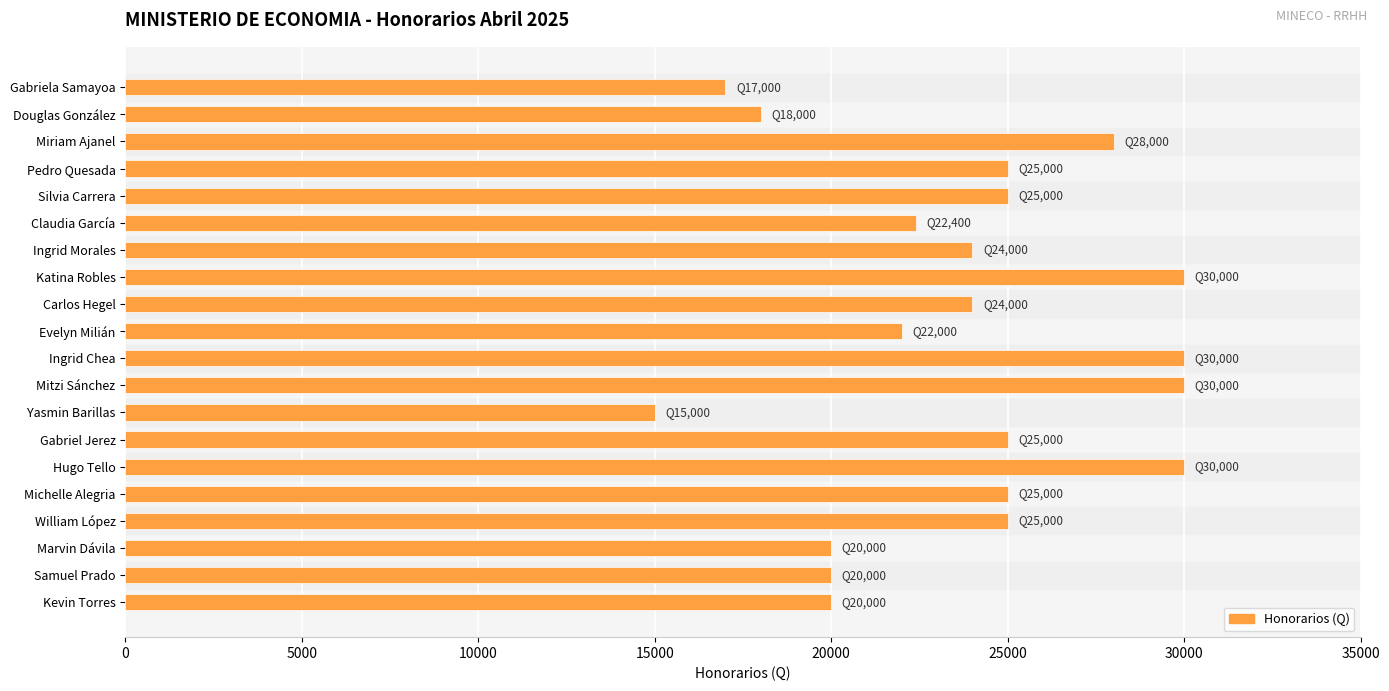

The value at Gabriela Samayoa is 17000. True or false?

True